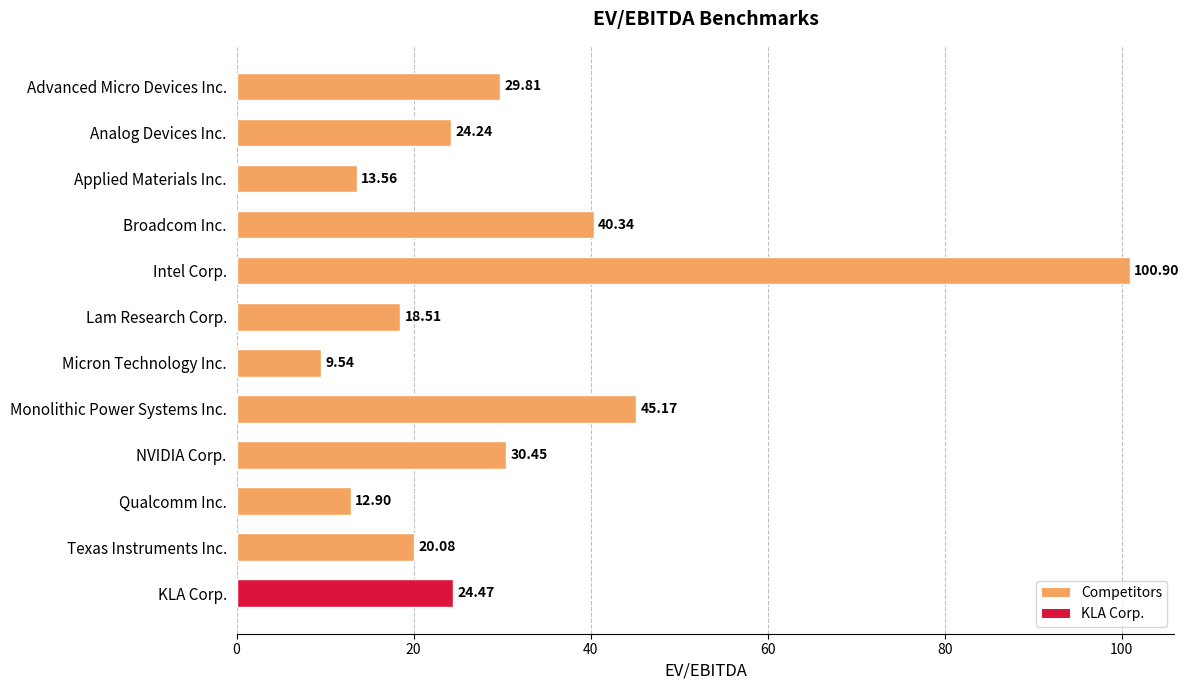

List the labels in order of value, largest first.

Intel Corp., Monolithic Power Systems Inc., Broadcom Inc., NVIDIA Corp., Advanced Micro Devices Inc., KLA Corp., Analog Devices Inc., Texas Instruments Inc., Lam Research Corp., Applied Materials Inc., Qualcomm Inc., Micron Technology Inc.